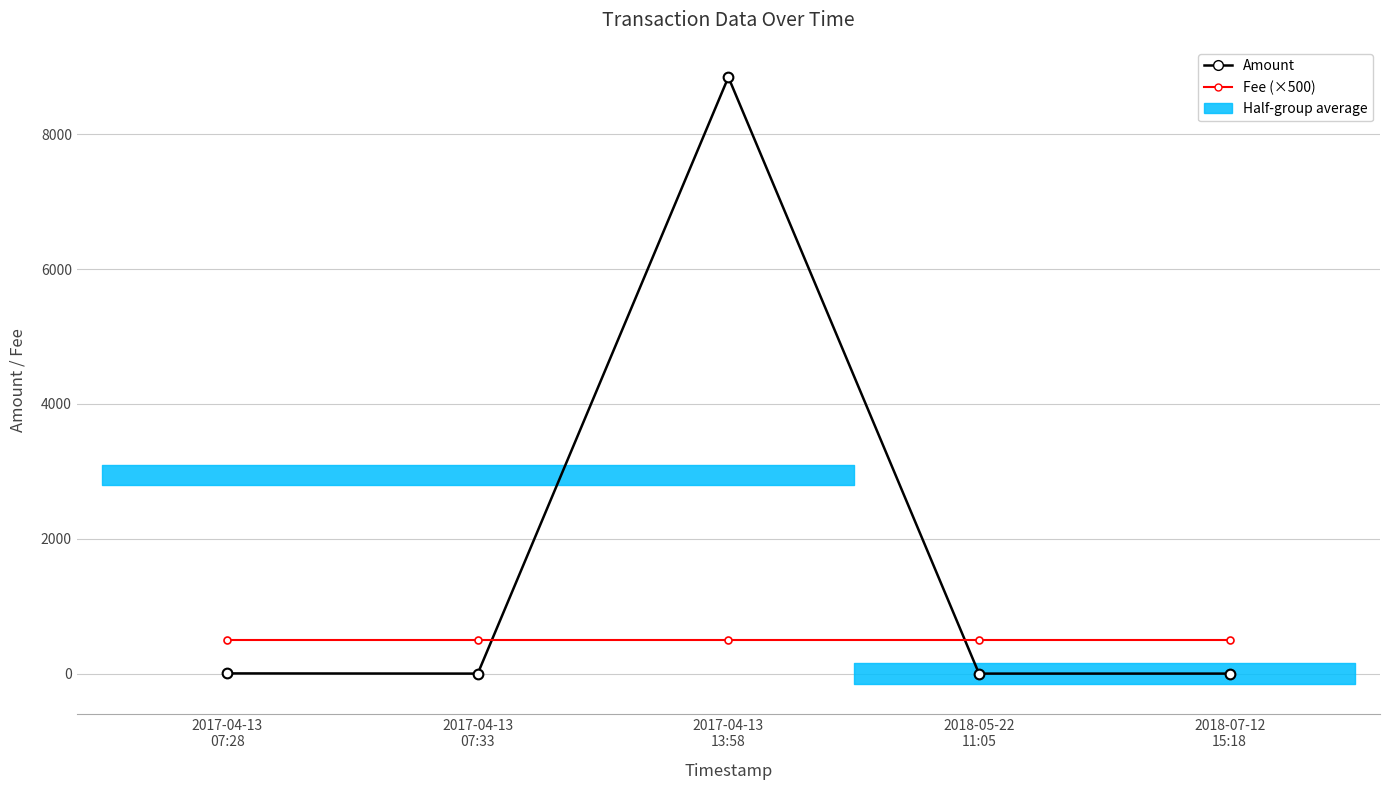

Is it true that Fee (×500) equals 866 at 2017-04-13
07:33?

False